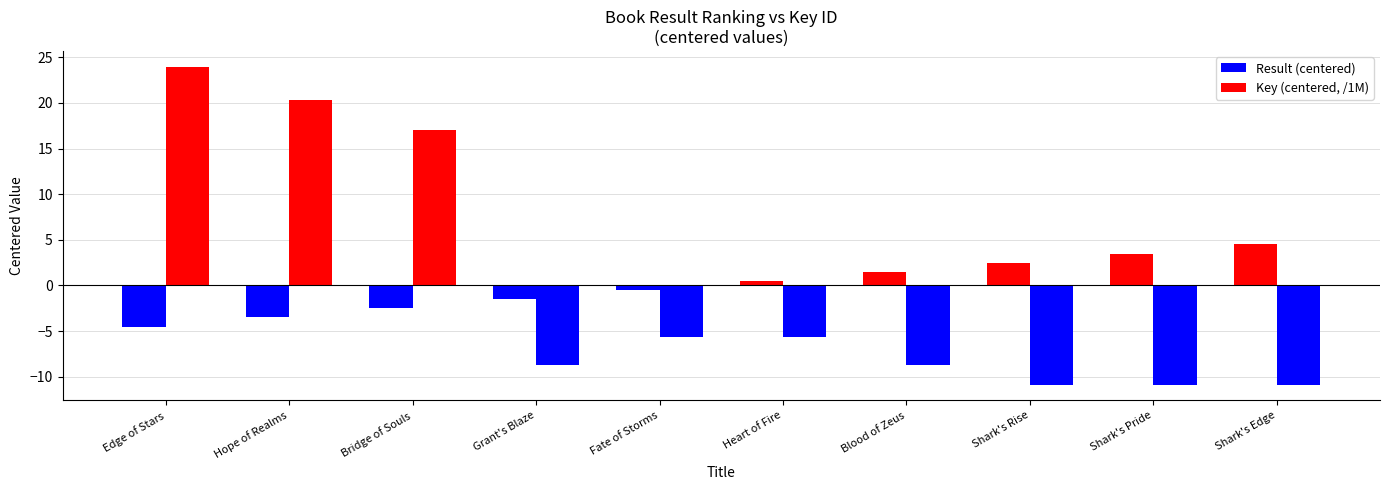

At which label does Result (centered) reach its minimum?

Edge of Stars